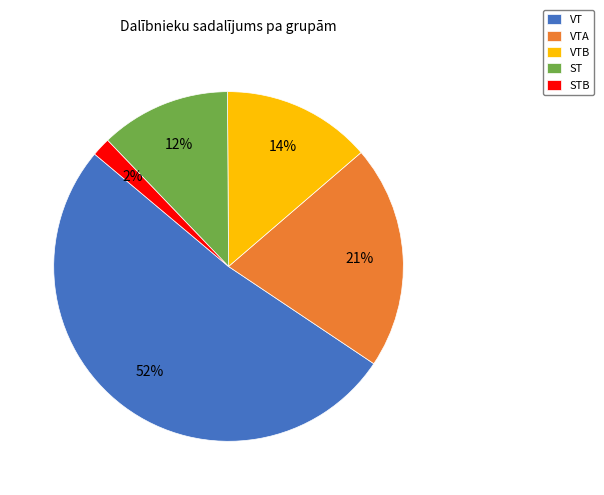

Do ST and VTB together represent more than half of the pie?

No